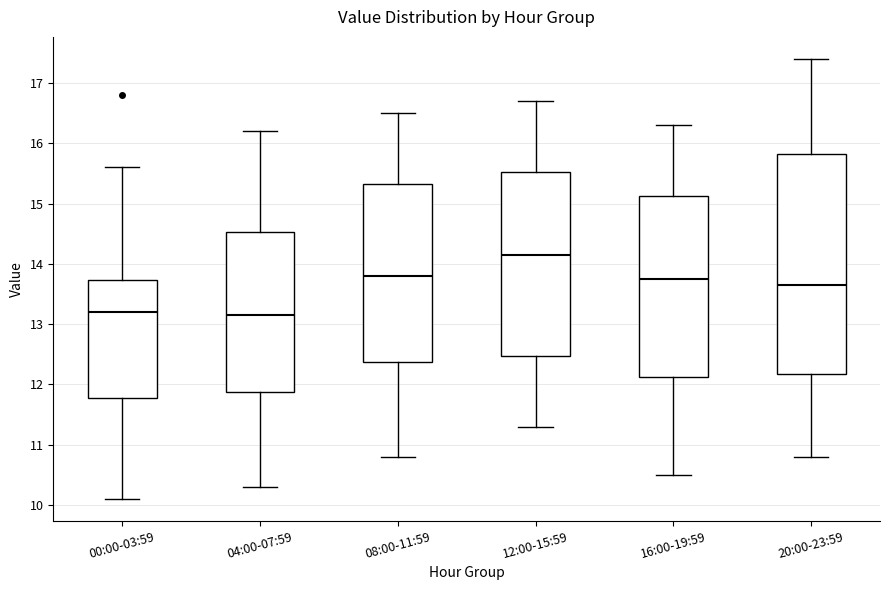

Where does the median line of the box for 00:00-03:59 sit on the y-axis? The values are not printed on the chart, so give them approximately, as read against the axis.

13.2